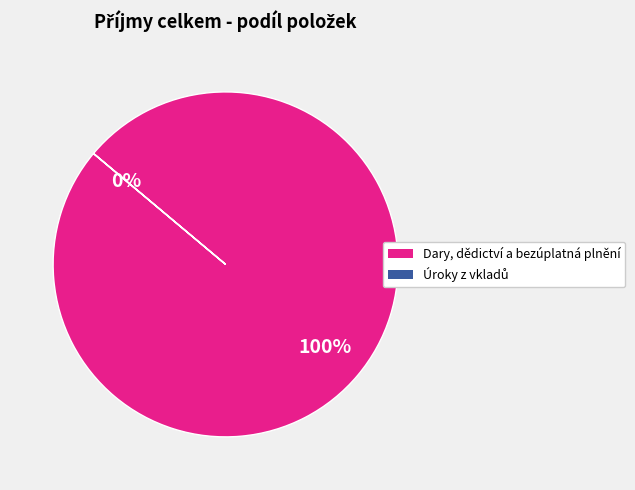

To the nearest percent, what is the average slice percentage?

50%